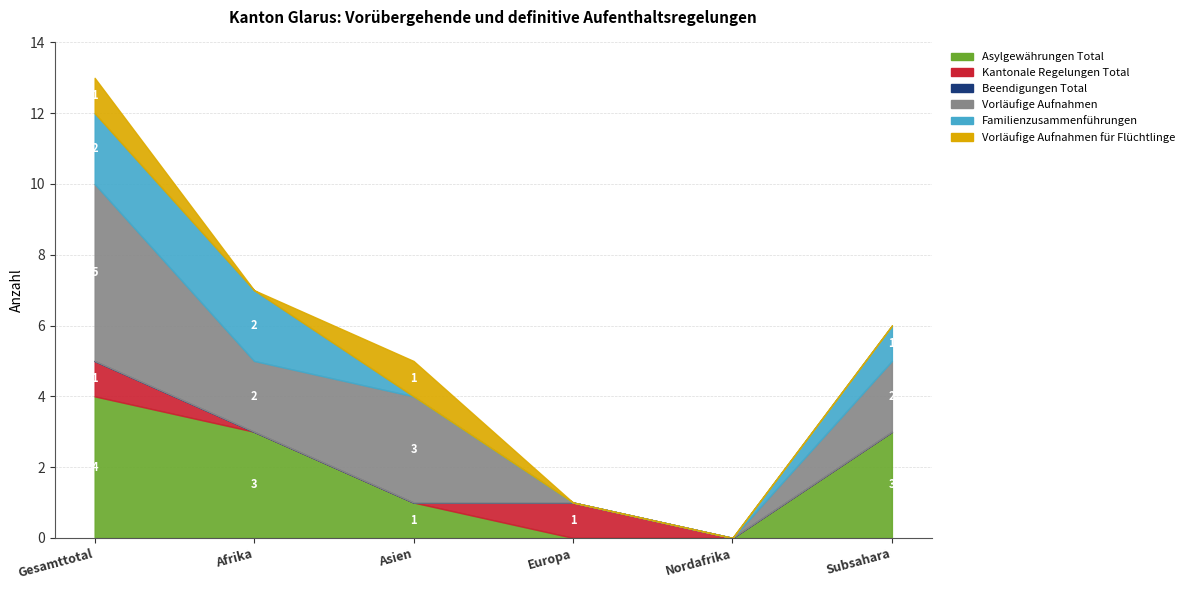

Rank the categories by Kantonale Regelungen Total value from highest to lowest.

Gesamttotal, Europa, Afrika, Asien, Nordafrika, Subsahara